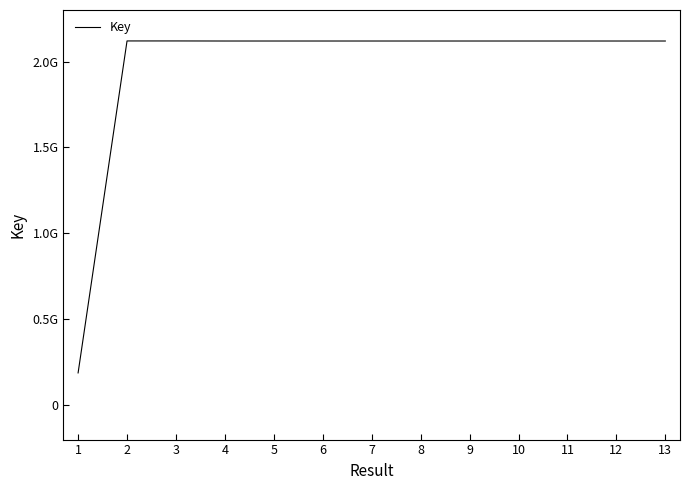

Does the chart display data point markers on the line(s)?

No